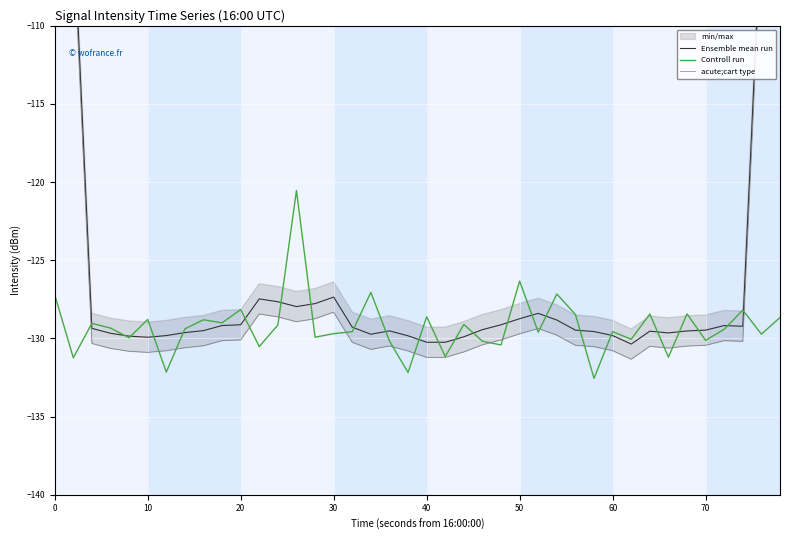

Which series has the widest spread of values?

Ensemble mean run